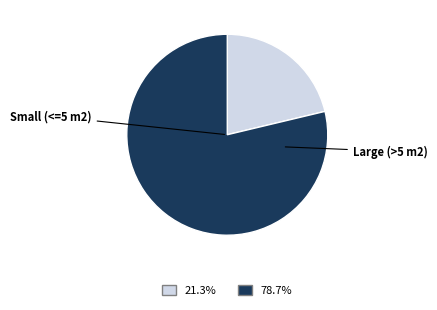

Is there a majority slice in this chart?

Yes